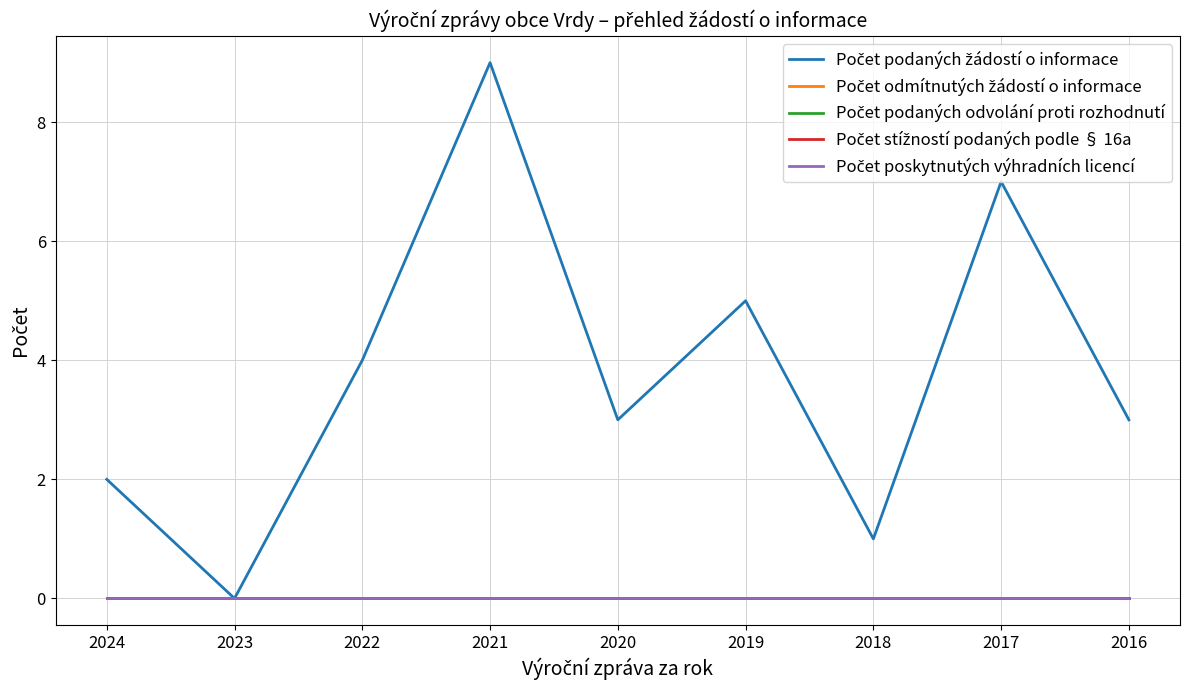

Does the chart display data point markers on the line(s)?

No